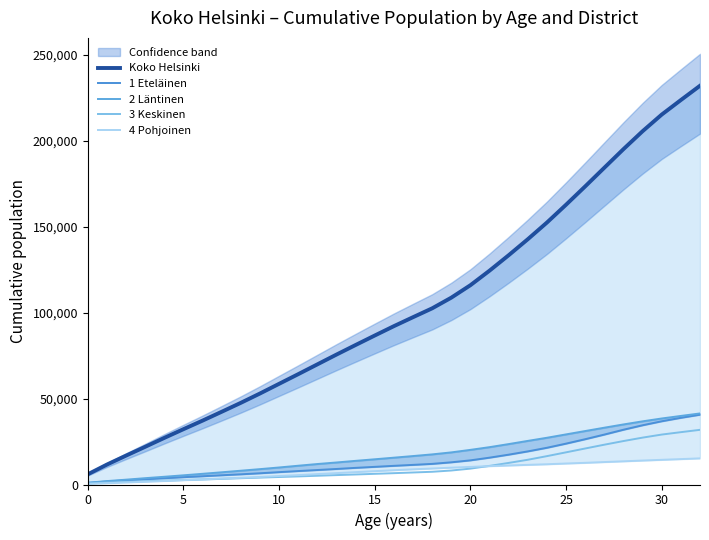

What is the sum of all 3 Keskinen values?

355211